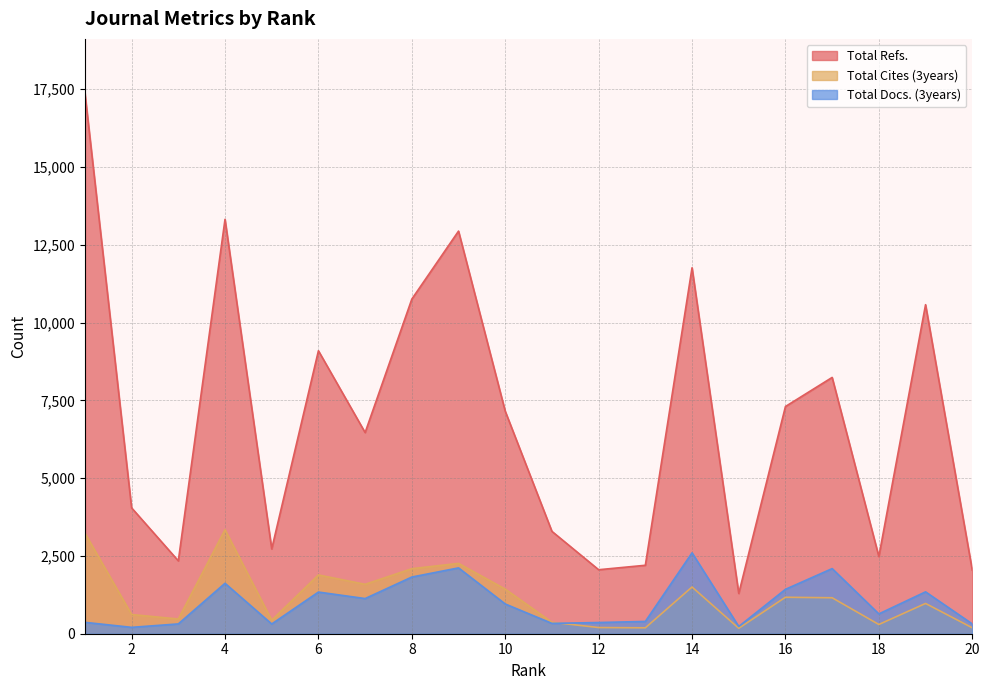

The value of Total Refs. at 3 is 2342. True or false?

True